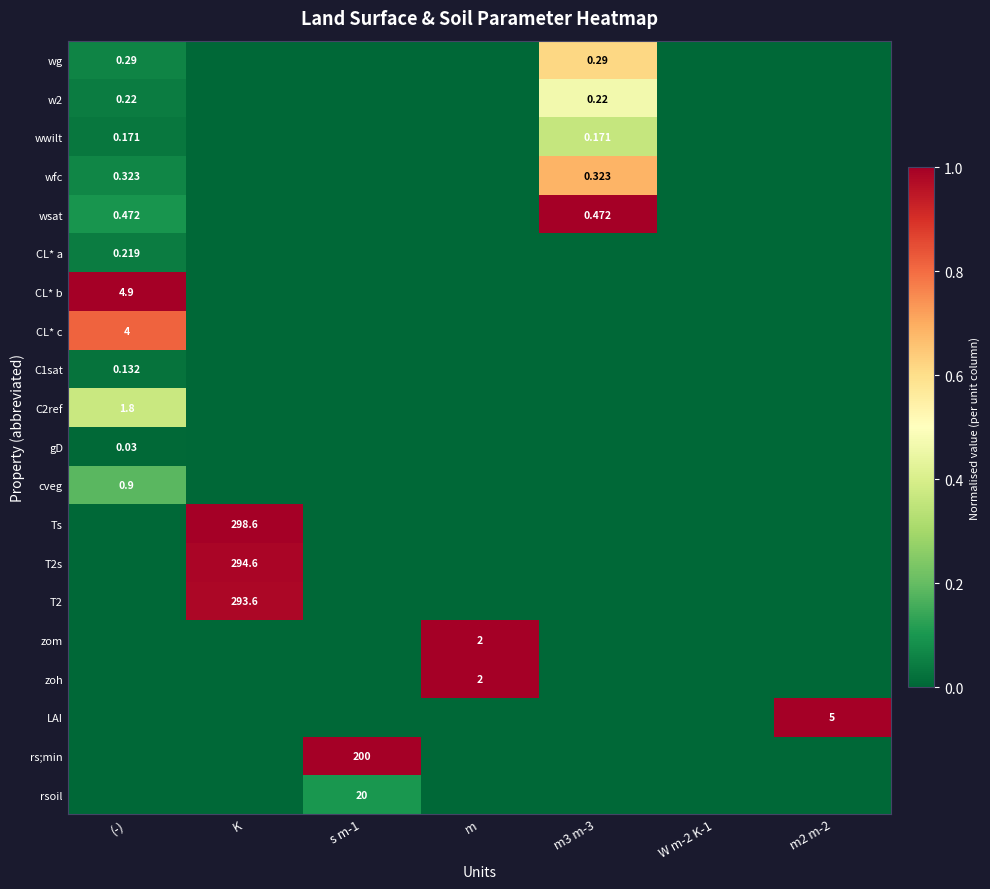

How many positive values does the wfc series have?

2